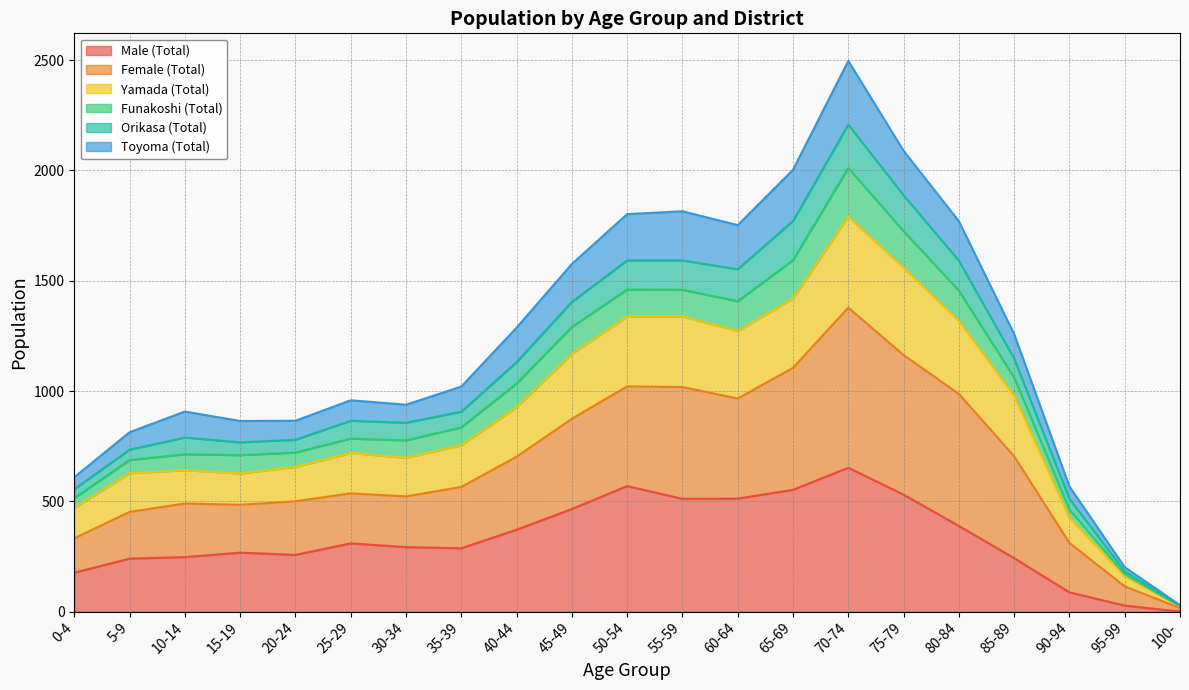

What is the difference between the second highest and second lowest values in the Male (Total) series?

542